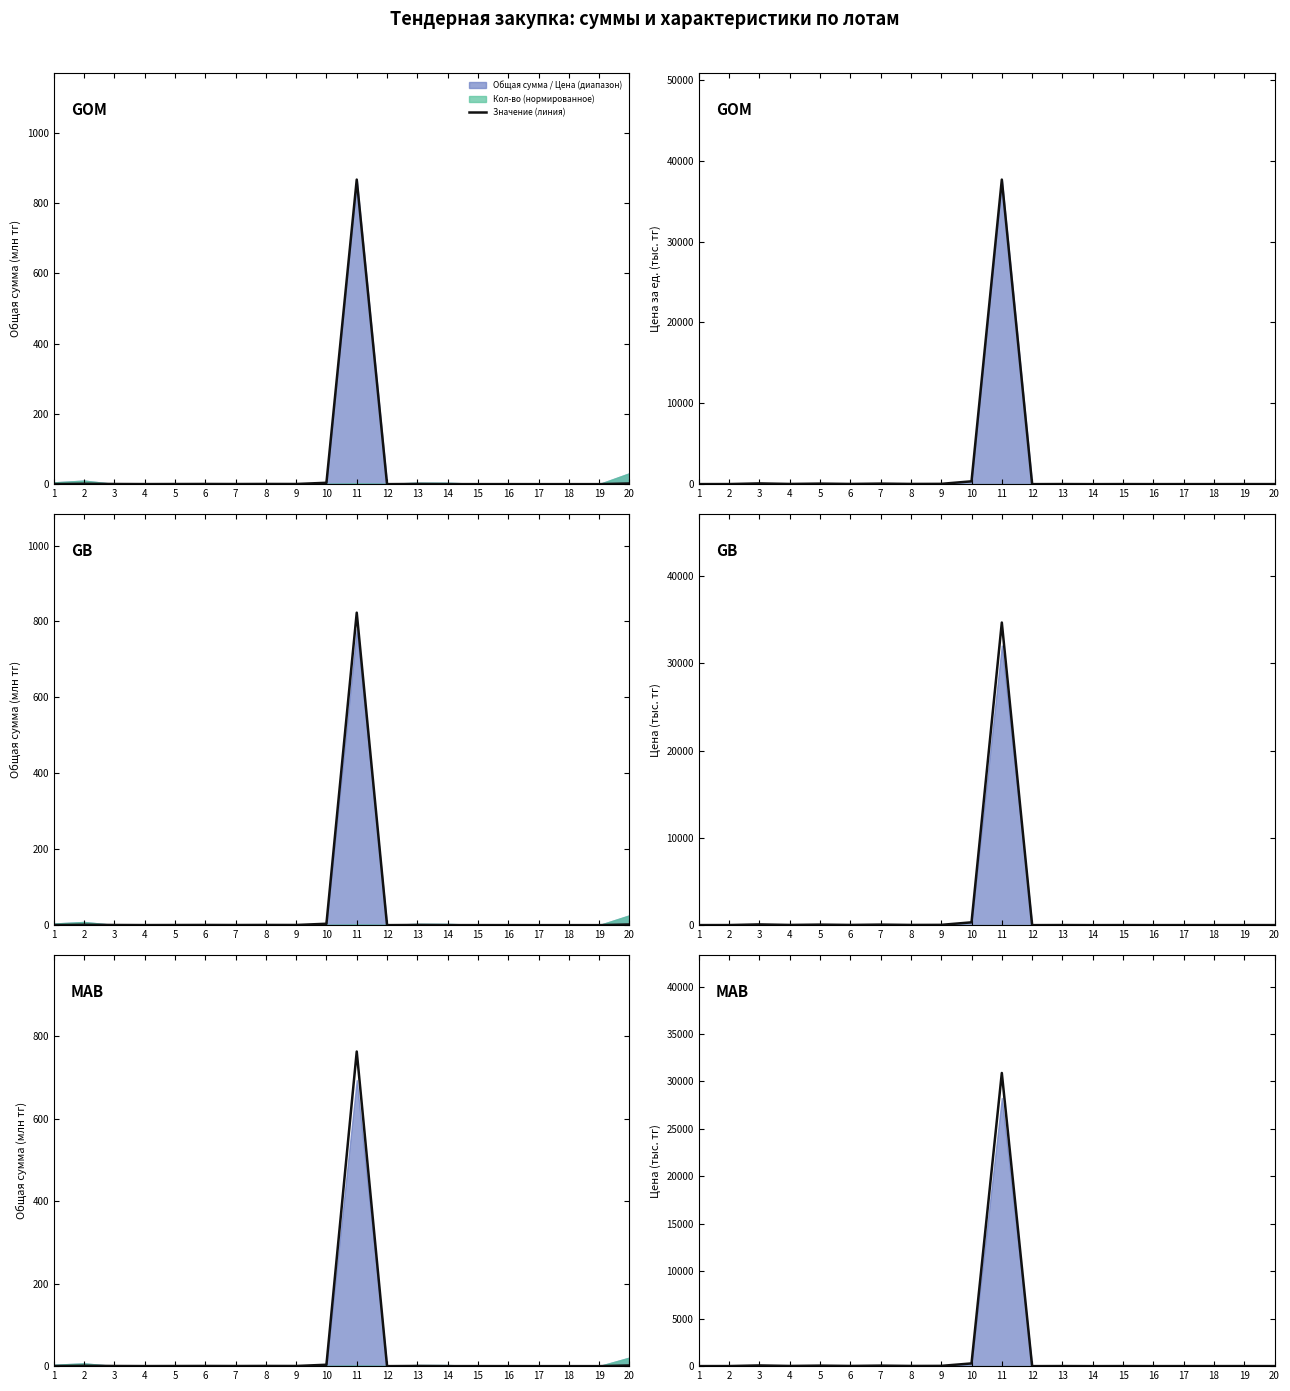

Reading right to left, transcribe all the data shown in this chart.

20=4.9	19=6.2	18=4.3	17=4.2	16=2.4	15=6.4	14=1.3	13=9.9	12=0.9	11=30892.7	10=286.5	9=28.4	8=20.5	7=54.1	6=20.5	5=54.1	4=20.5	3=73.4	2=9.0	1=3.4